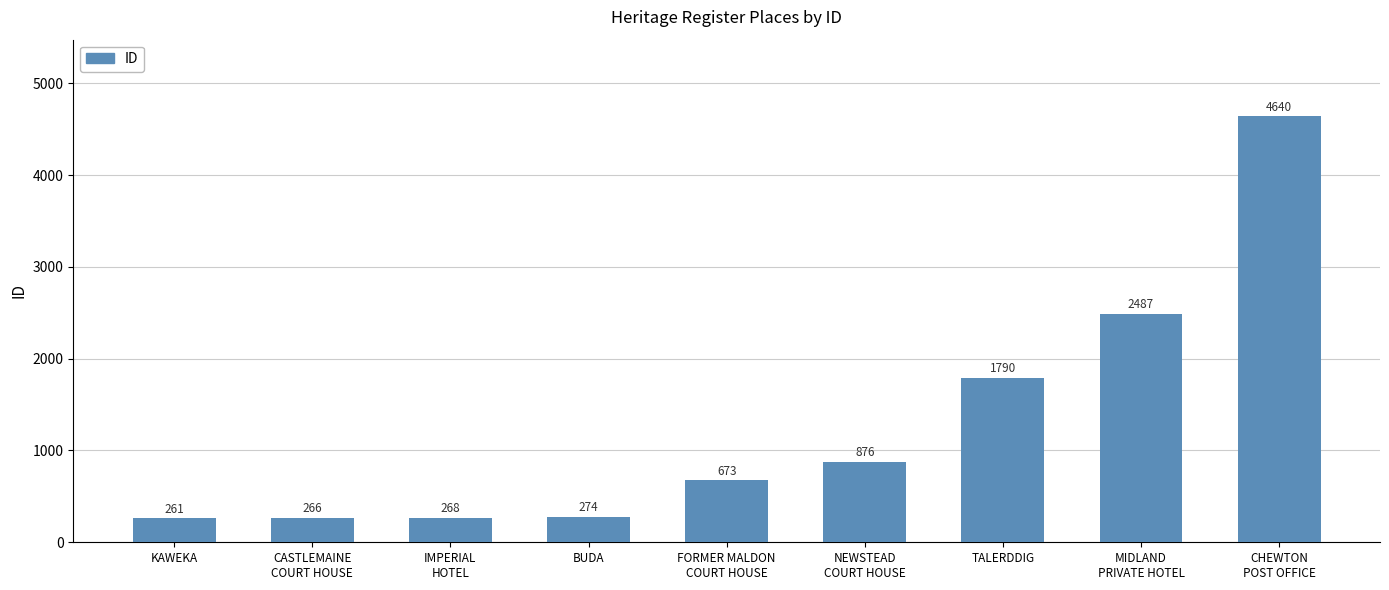

The value at CASTLEMAINE
COURT HOUSE is 266. True or false?

True